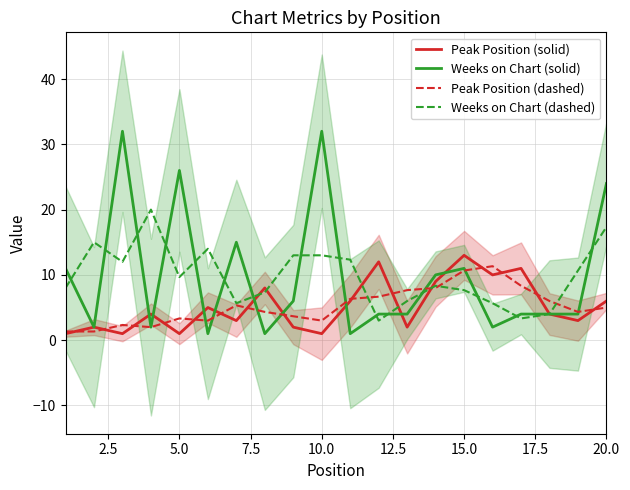

Is it true that Weeks on Chart (solid) equals 11.0 at 15.0?

True